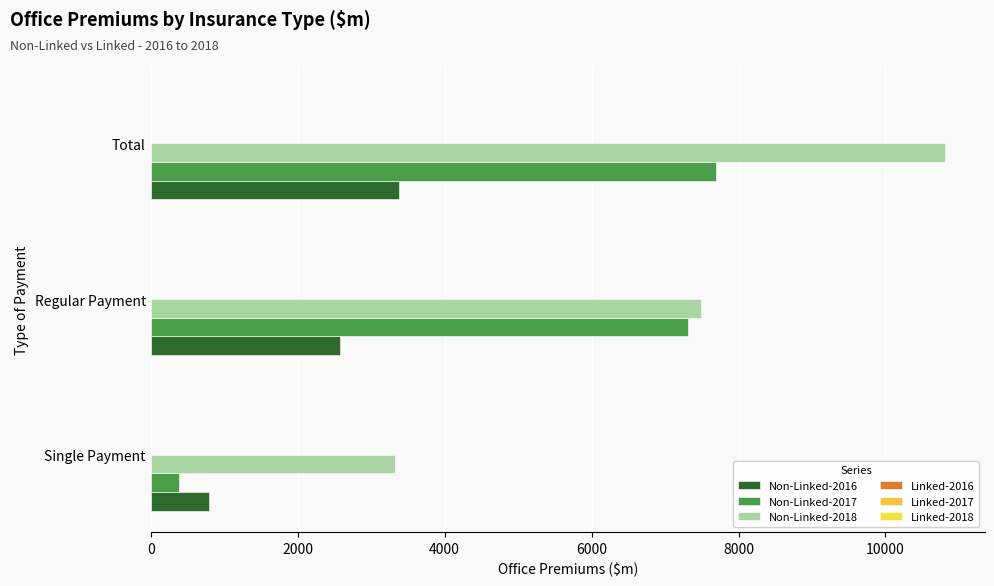

How many distinct data groups are displayed?

6